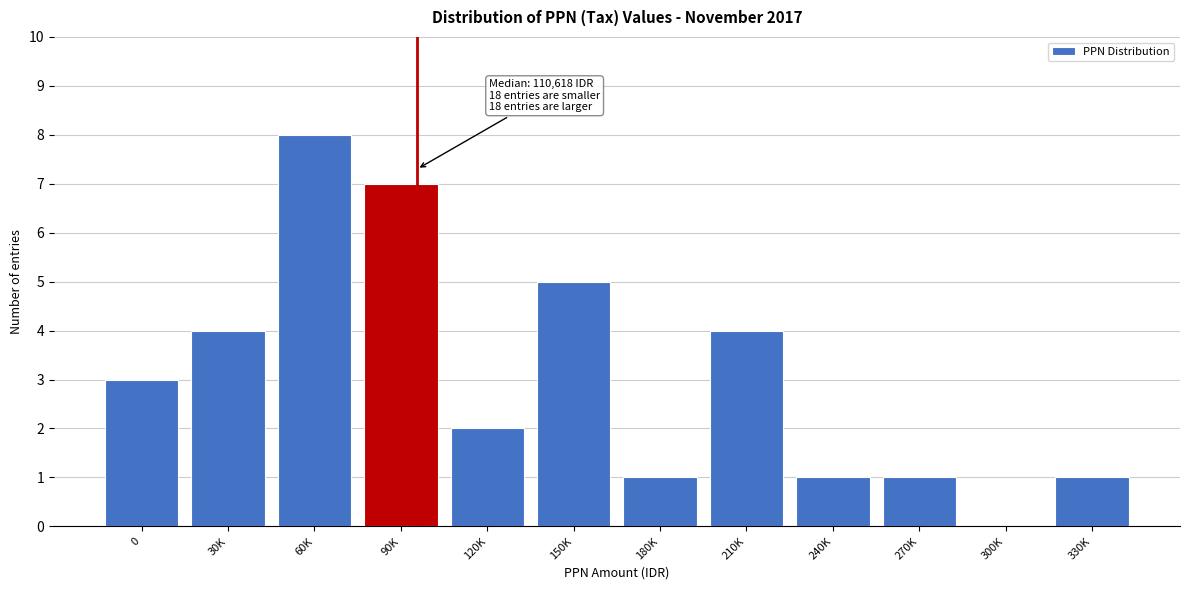

Reading left to right, list all the values displayed in this chart.

0=3	30K=4	60K=8	90K=7	120K=2	150K=5	180K=1	210K=4	240K=1	270K=1	300K=0	330K=1